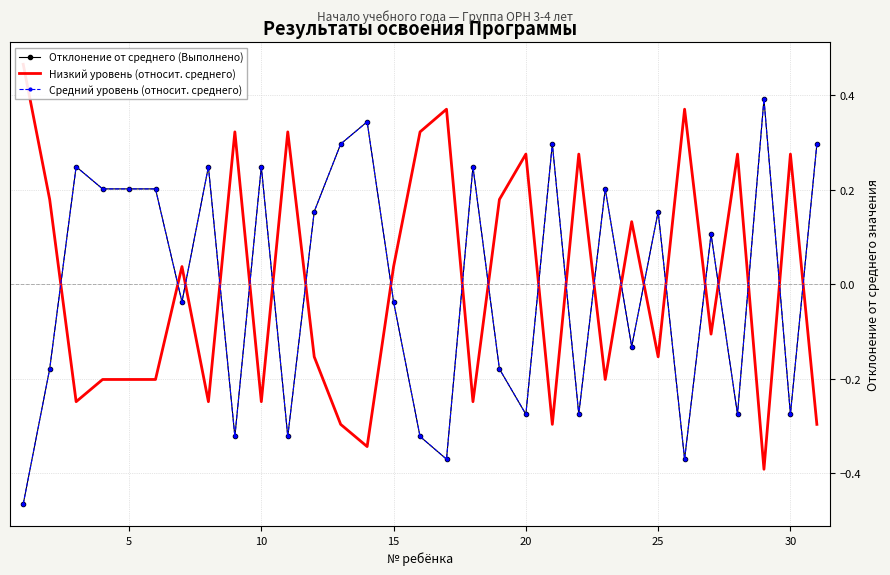

How many positive values does the Отклонение от среднего (Выполнено) series have?

16